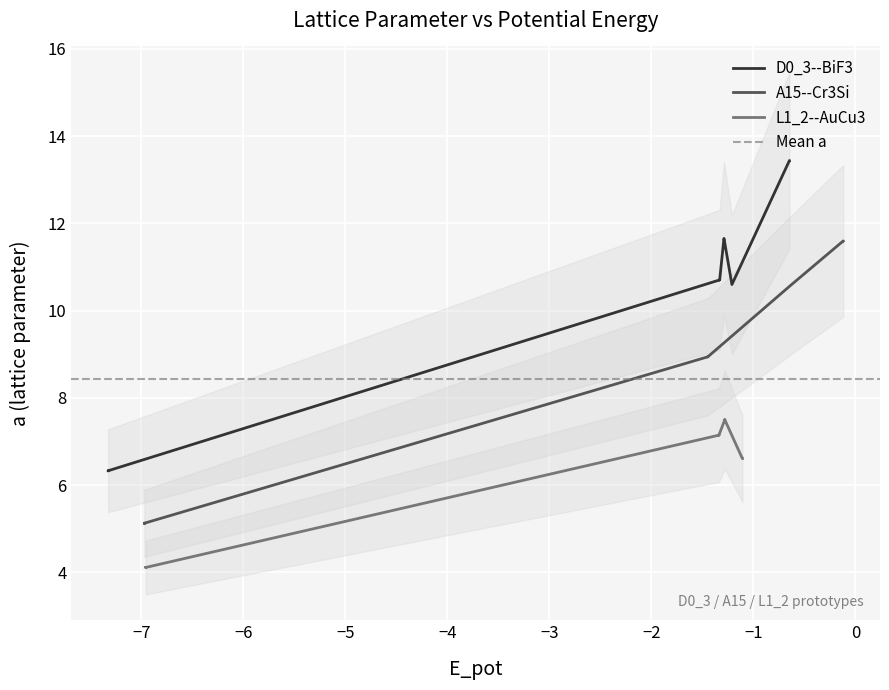

What is the highest value of the D0_3--BiF3 series?

13.4